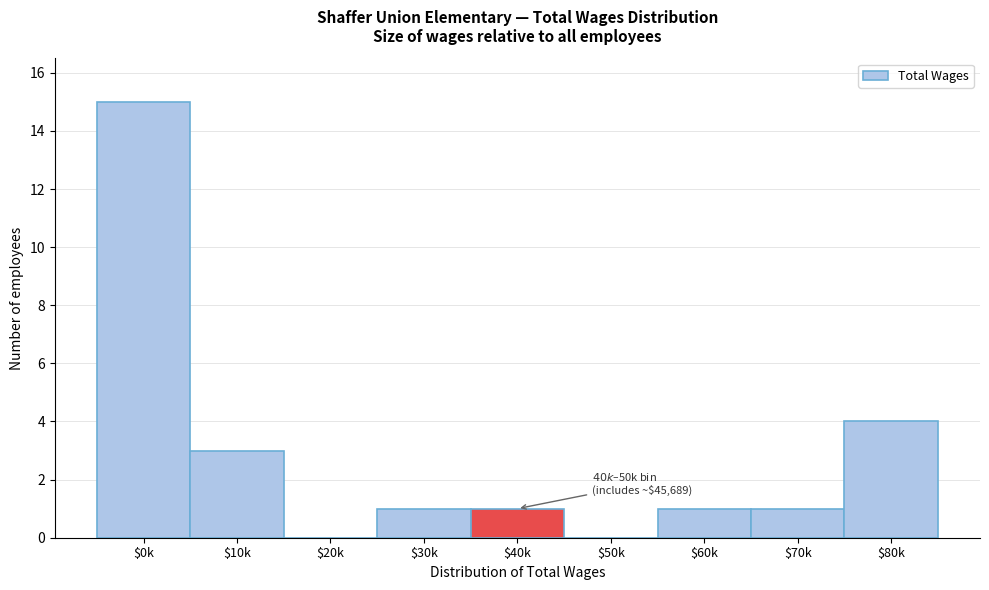

At which label is the value closest to 7?

$80k